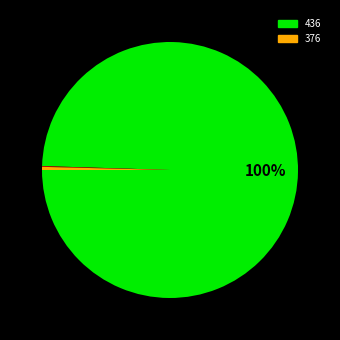

To the nearest percent, what is the average slice percentage?

33%